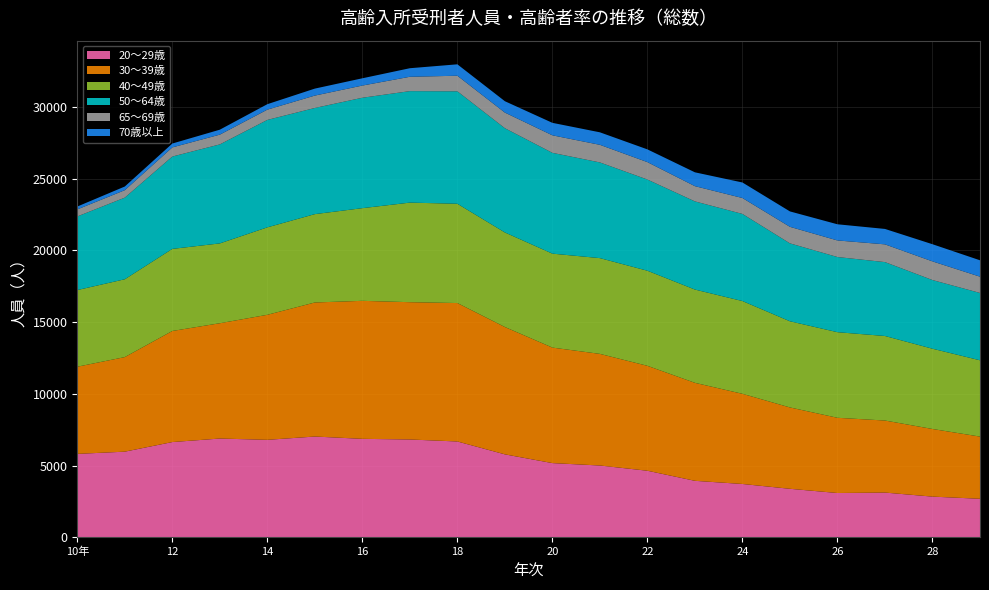

Reading left to right, transcribe all the data shown in this chart.

20～29歳: 10年=5819	11=5974	12=6643	13=6889	14=6799	15=7029	16=6868	17=6823	18=6684	19=5786	20=5177	21=5009	22=4644	23=3941	24=3721	25=3385	26=3091	27=3122	28=2840	29=2689
30～39歳: 10年=6077	11=6593	12=7745	13=8039	14=8717	15=9346	16=9622	17=9573	18=9652	19=8878	20=8053	21=7782	22=7315	23=6832	24=6287	25=5672	26=5244	27=5023	28=4715	29=4336
40～49歳: 10年=5345	11=5427	12=5723	13=5566	14=6097	15=6160	16=6461	17=6942	18=6922	19=6593	20=6550	21=6677	22=6630	23=6503	24=6467	25=6007	26=5968	27=5894	28=5596	29=5320
50～64歳: 10年=5132	11=5691	12=6439	13=6902	14=7490	15=7401	16=7698	17=7773	18=7840	19=7267	20=7028	21=6671	22=6357	23=6146	24=6074	25=5432	26=5241	27=5151	28=4788	29=4694
65～69歳: 10年=491	11=519	12=637	13=681	14=717	15=864	16=850	17=1000	18=1086	19=1091	20=1222	21=1228	22=1215	23=1063	24=1110	25=1153	26=1156	27=1238	28=1301	29=1136
70歳以上: 10年=200	11=256	12=270	13=345	14=380	15=487	16=507	17=597	18=796	19=793	20=870	21=872	22=889	23=965	24=1082	25=1075	26=1127	27=1075	28=1197	29=1142